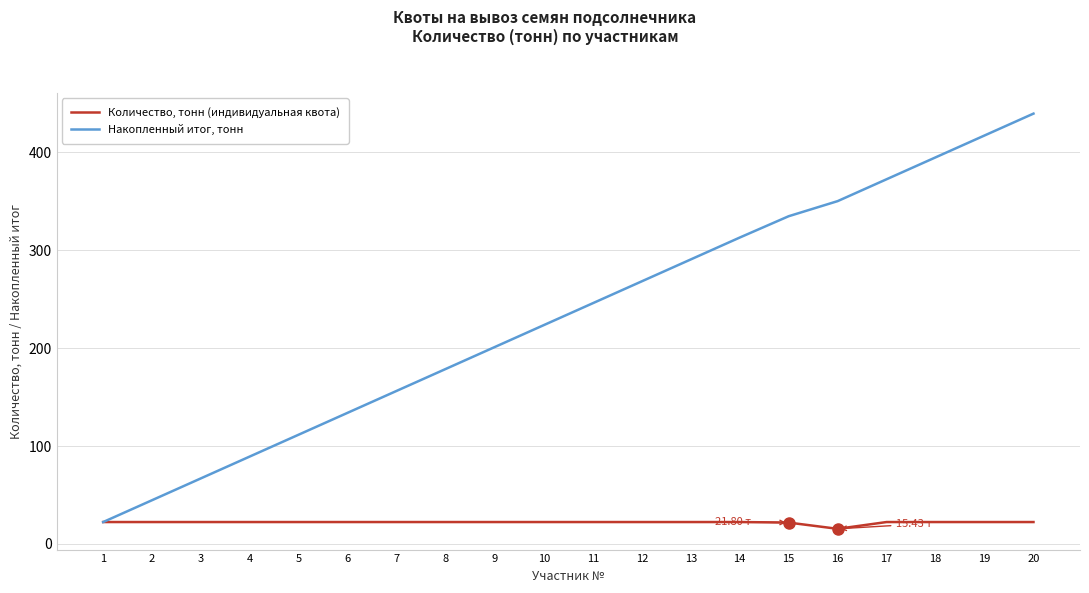

Which label corresponds to the smallest value in the chart?

16